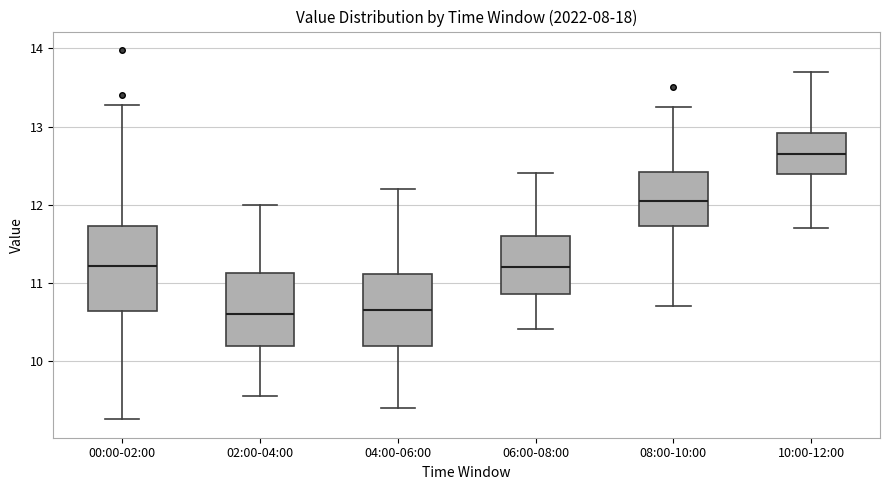

Which box has the highest median line?

10:00-12:00